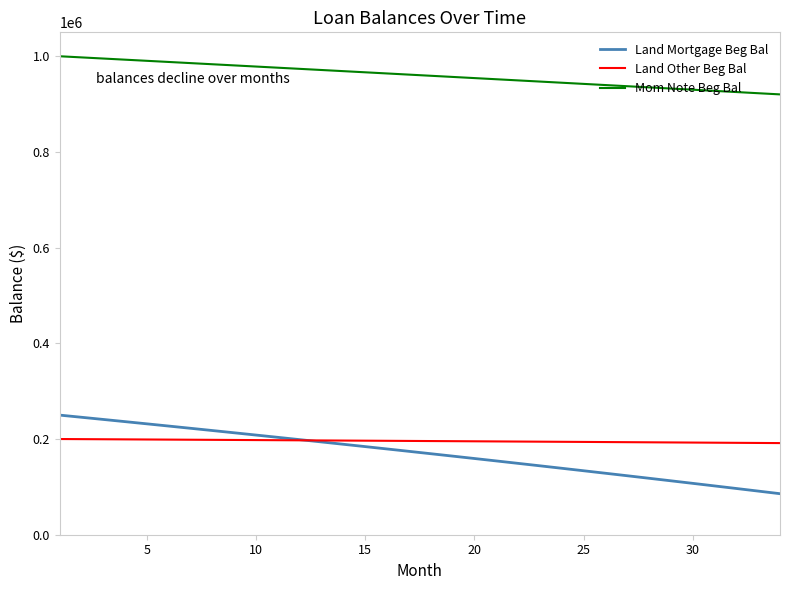

Which series has the widest spread of values?

Land Mortgage Beg Bal